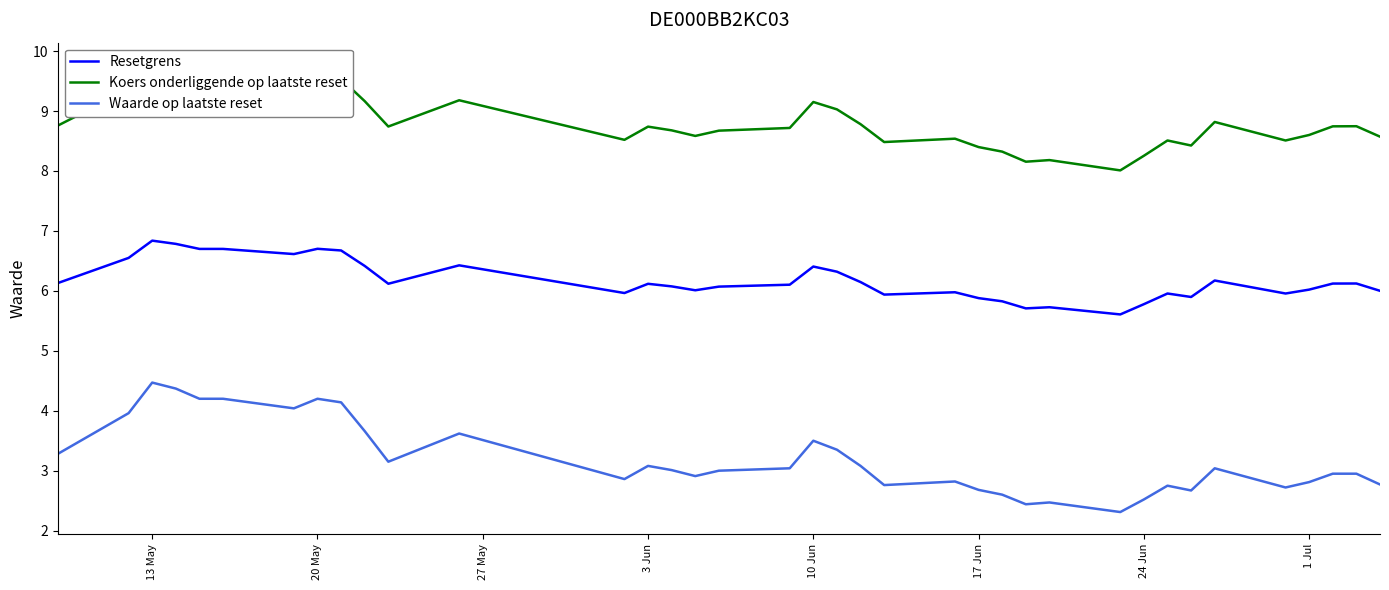

Is it true that Waarde op laatste reset equals 2.7 at 17 Jun?

True